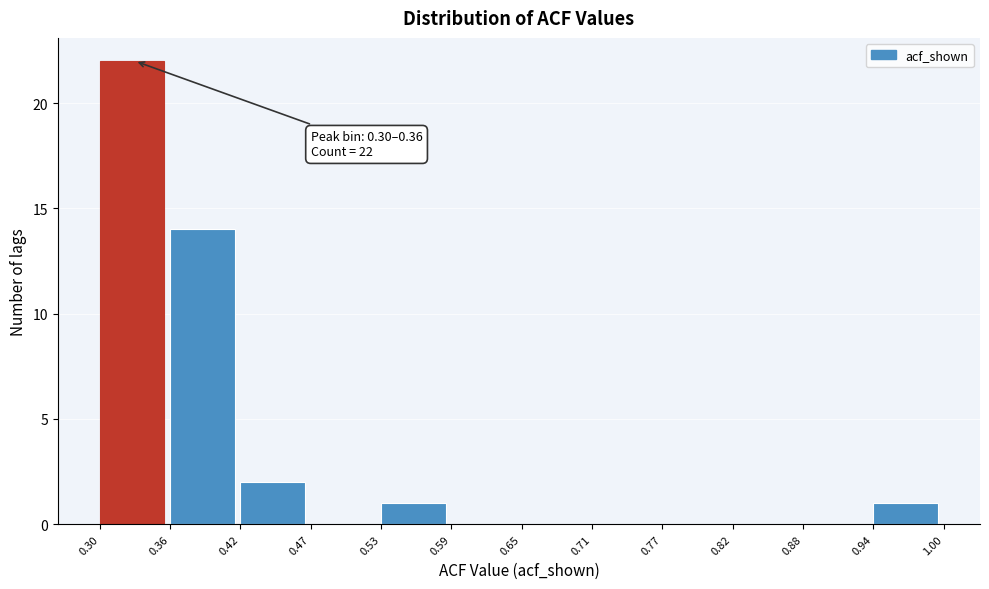

Which range on the x-axis has the tallest bar?

0.30 to 0.36